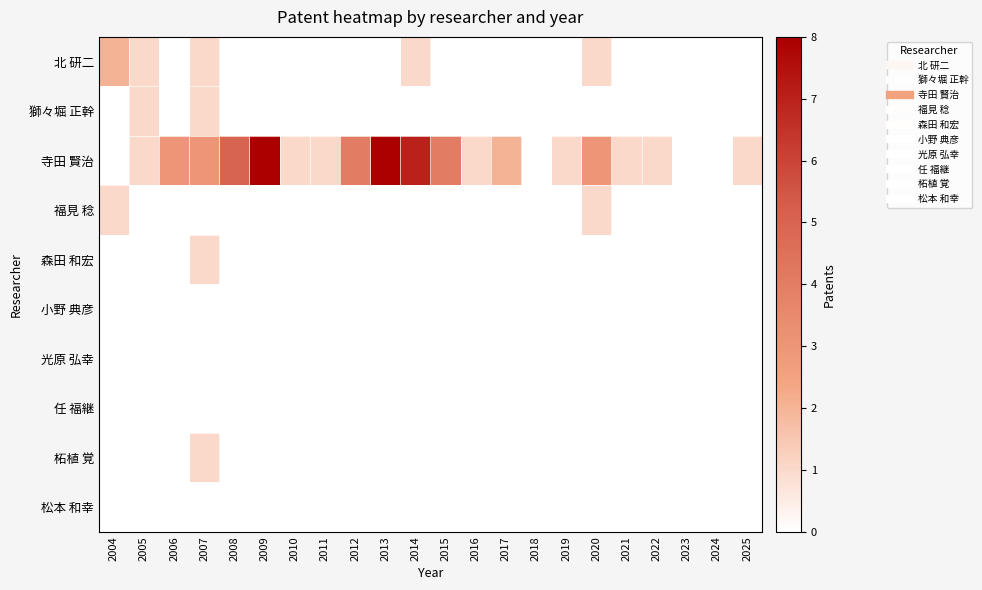

At how many categories does at least one series exceed 2?

9